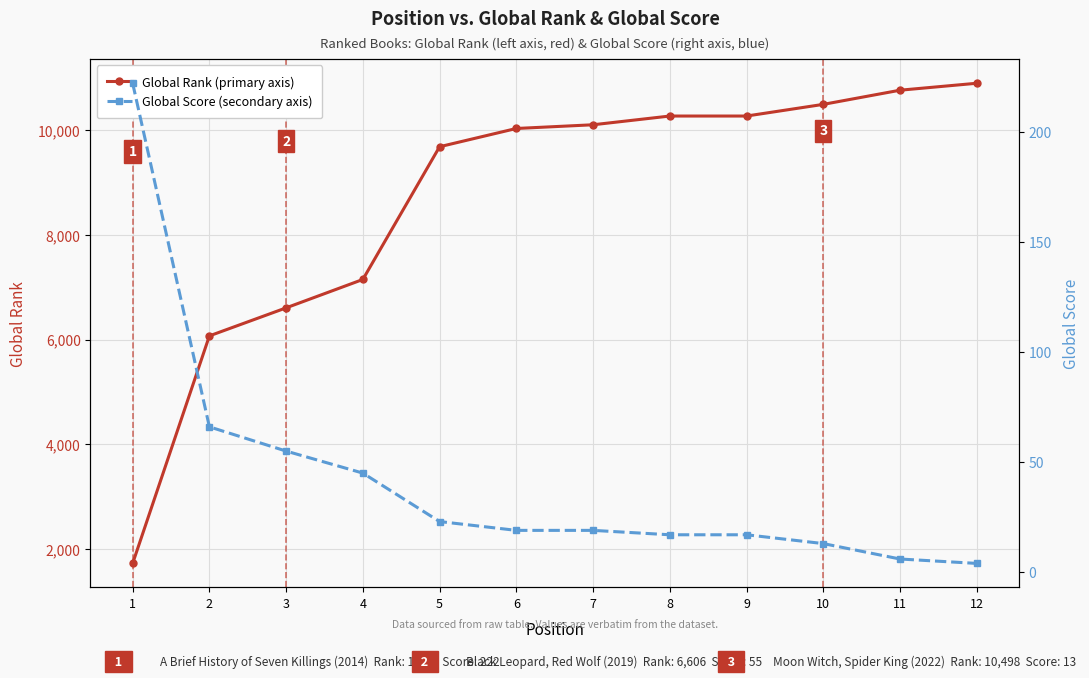

The Global Score series shows 32 at 6. True or false?

False